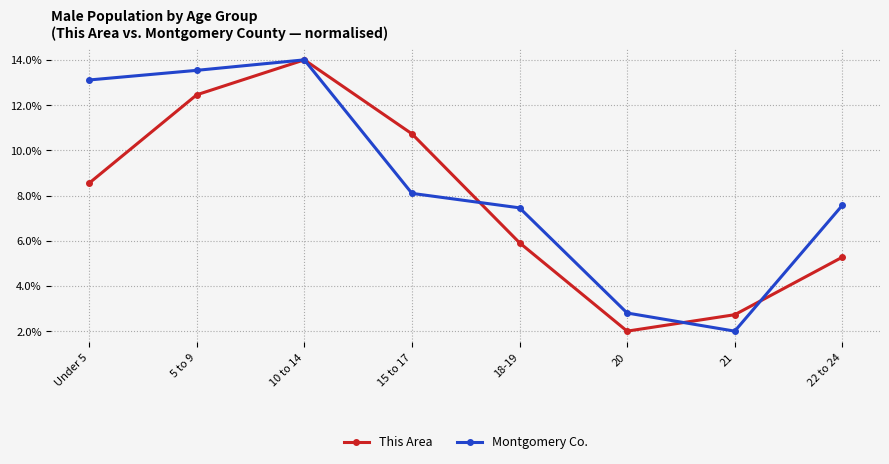

What are all the series names shown in the legend?

This Area, Montgomery Co.